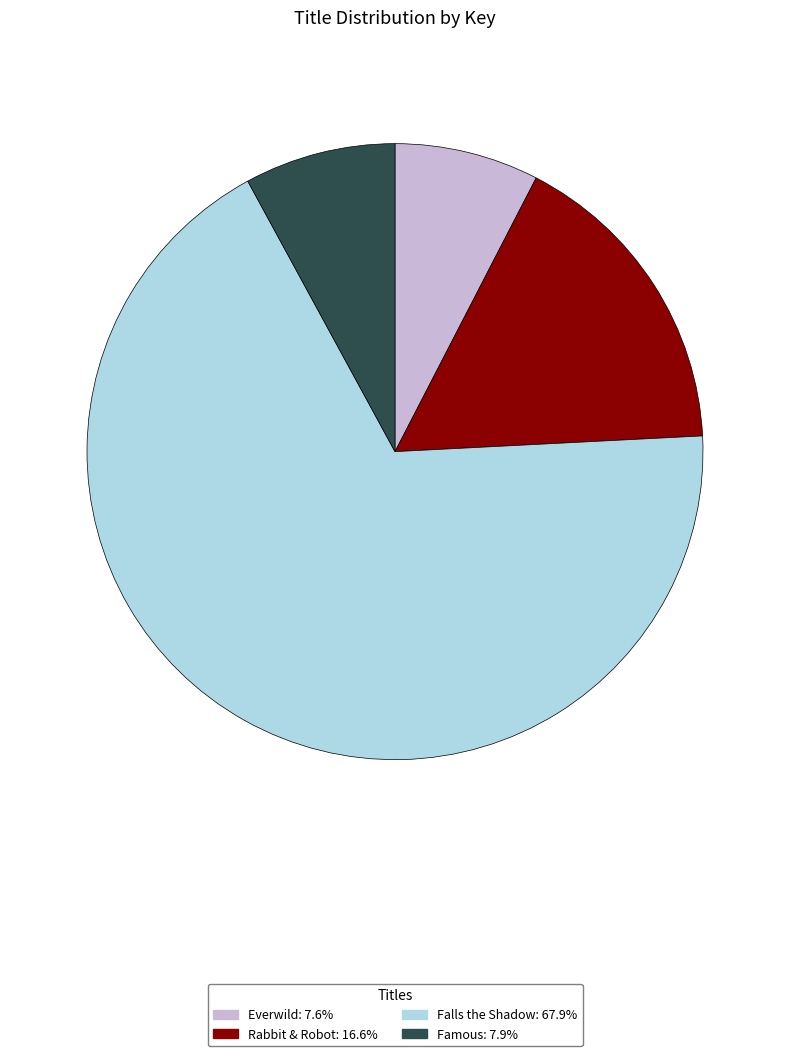

What is the largest slice in the pie chart?

Falls the Shadow